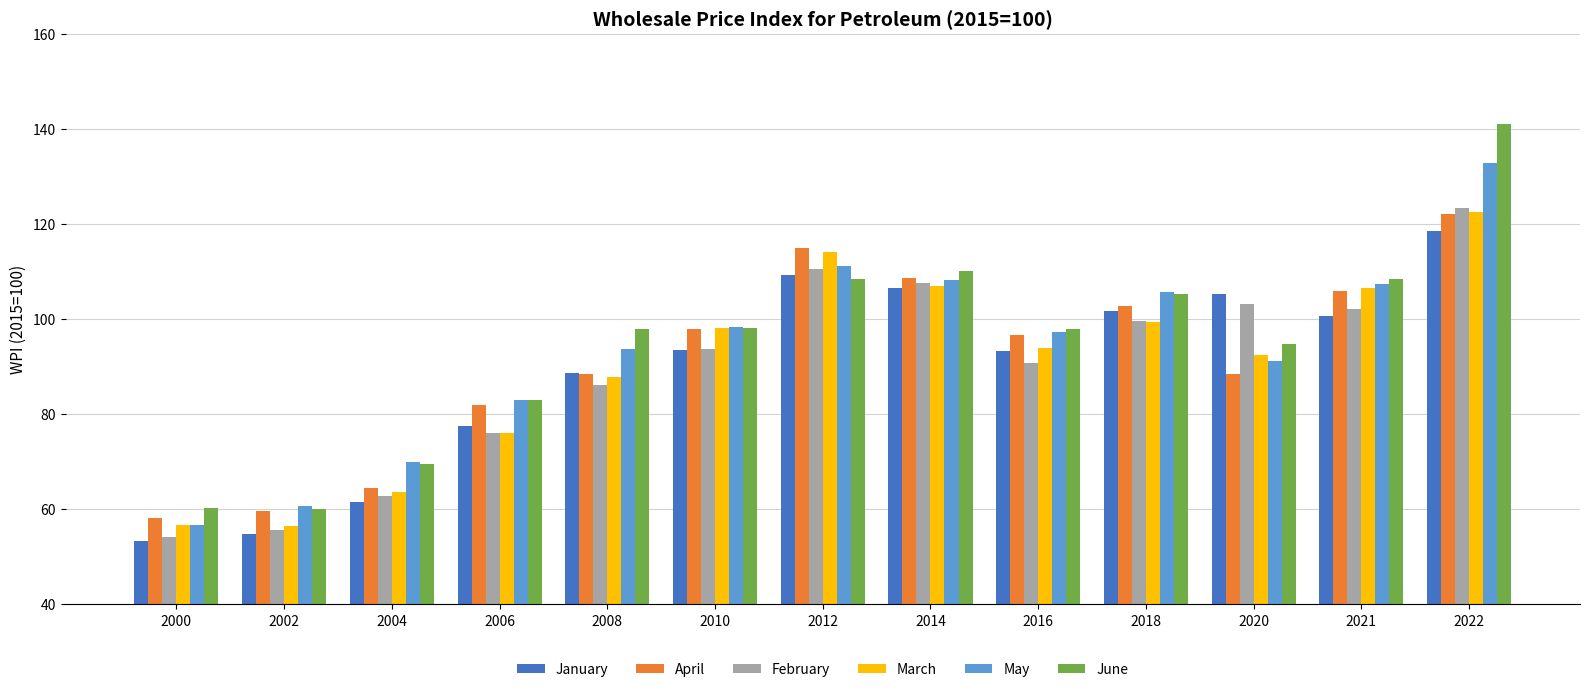

Where does the April series first go above 96?

2010